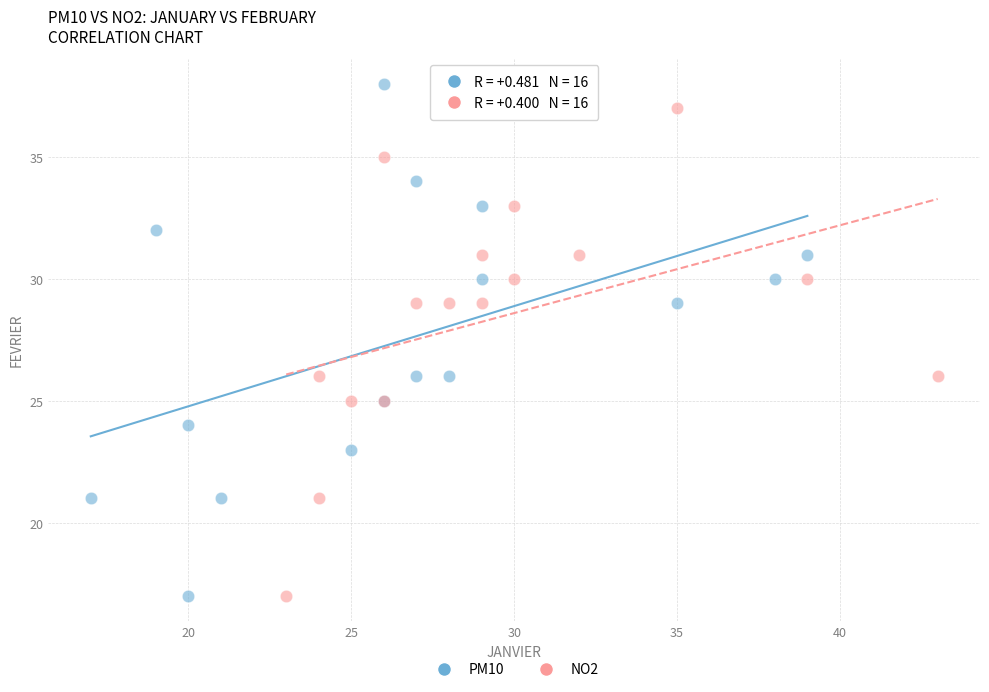

Which series has the widest spread of Y values?

PM10